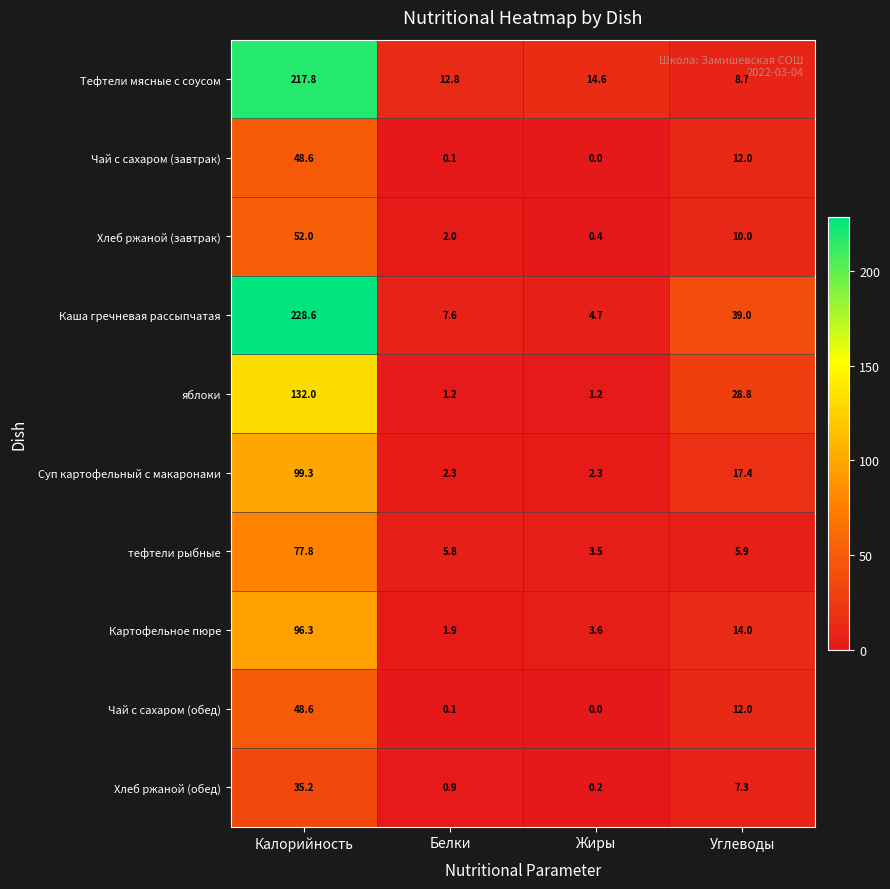

What is the average value of the Каша гречневая рассыпчатая series?

70.0